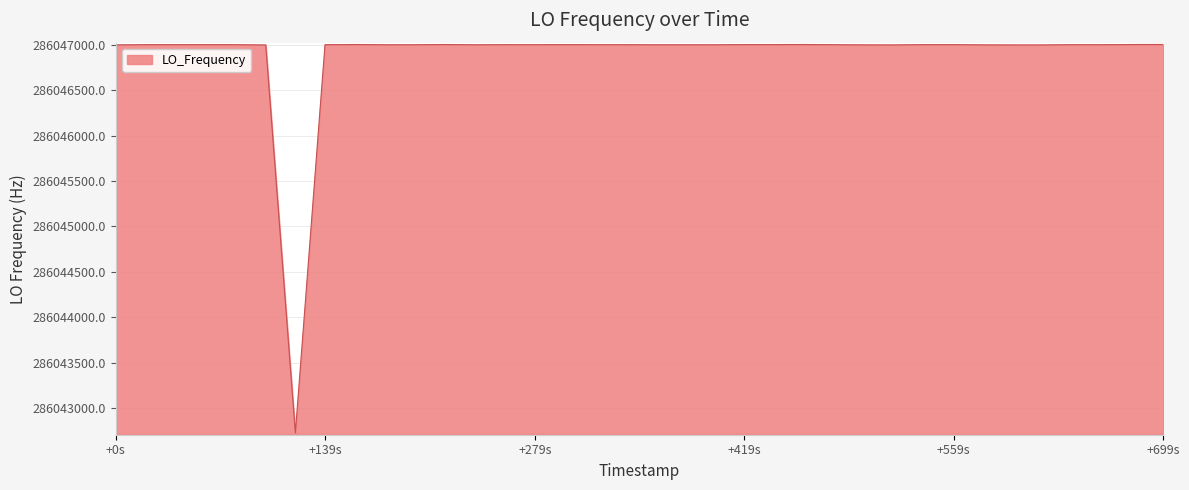

How many lines are shown in the chart?

1